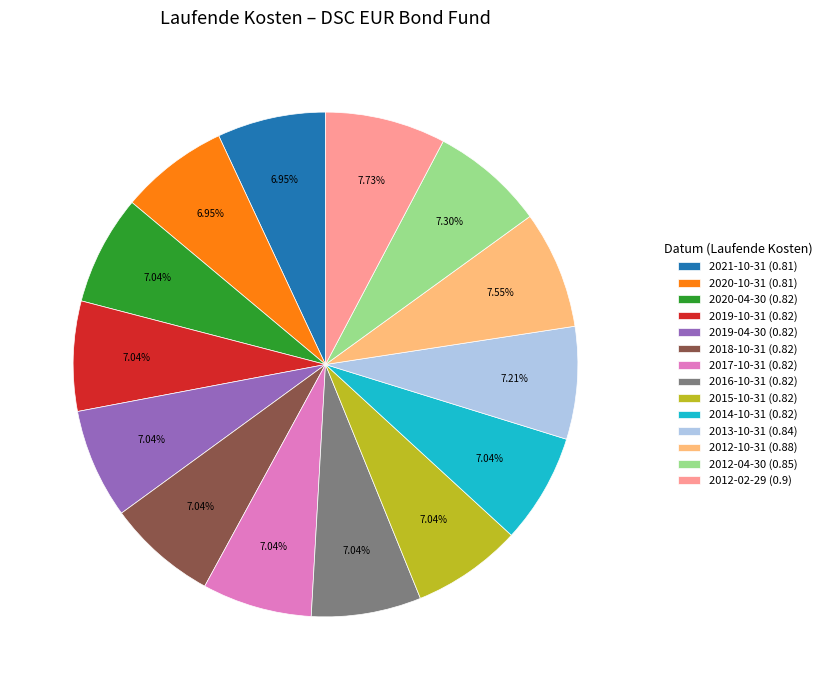

The 2012-04-30 slice represents 7% of the pie. True or false?

True